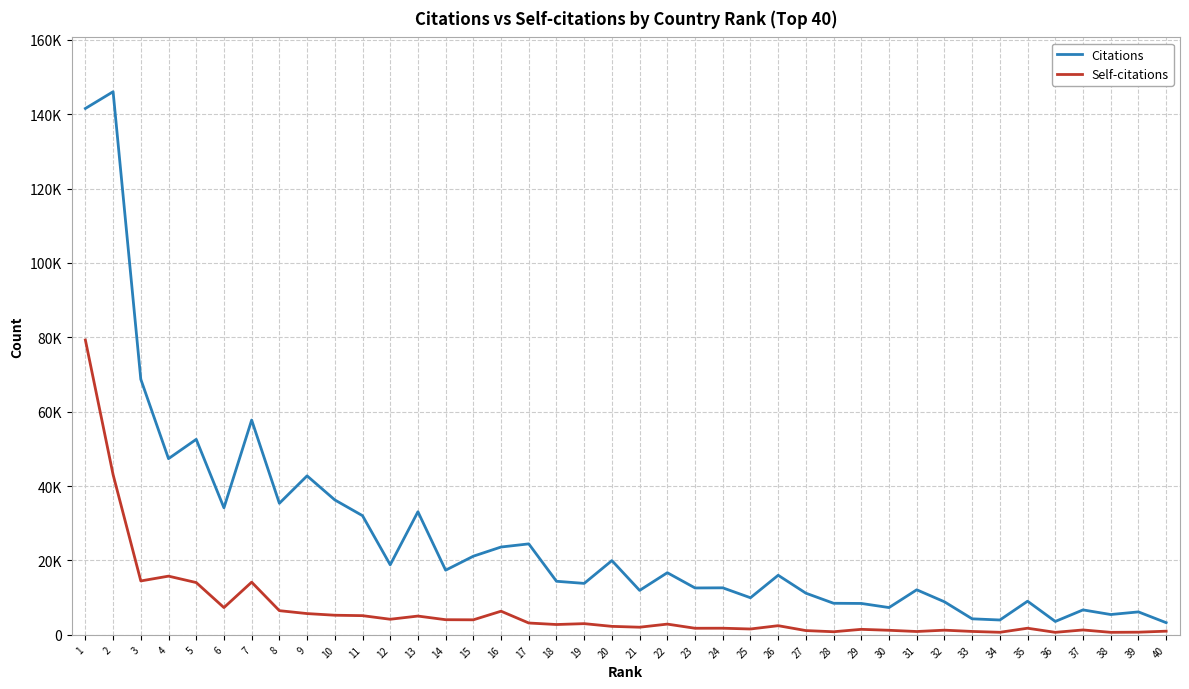

What is the minimum value shown in the chart?

680